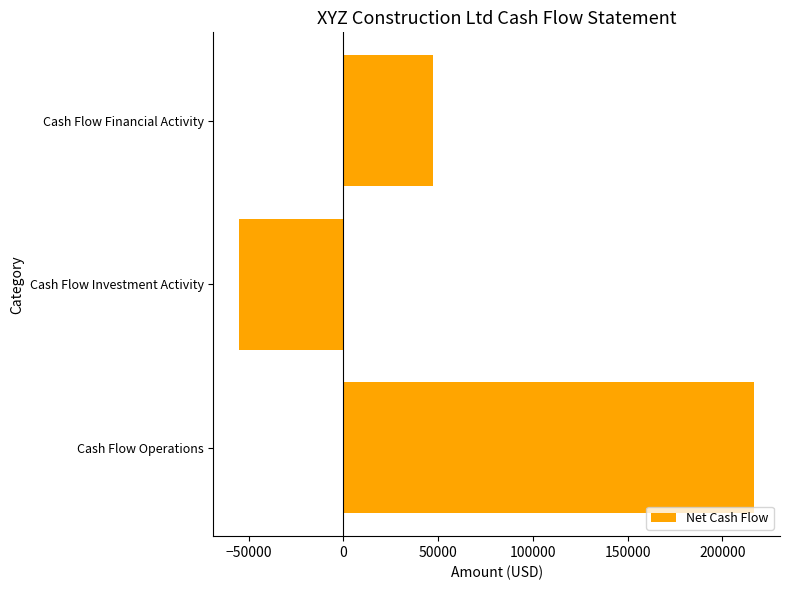

How many bars are there in total?

3